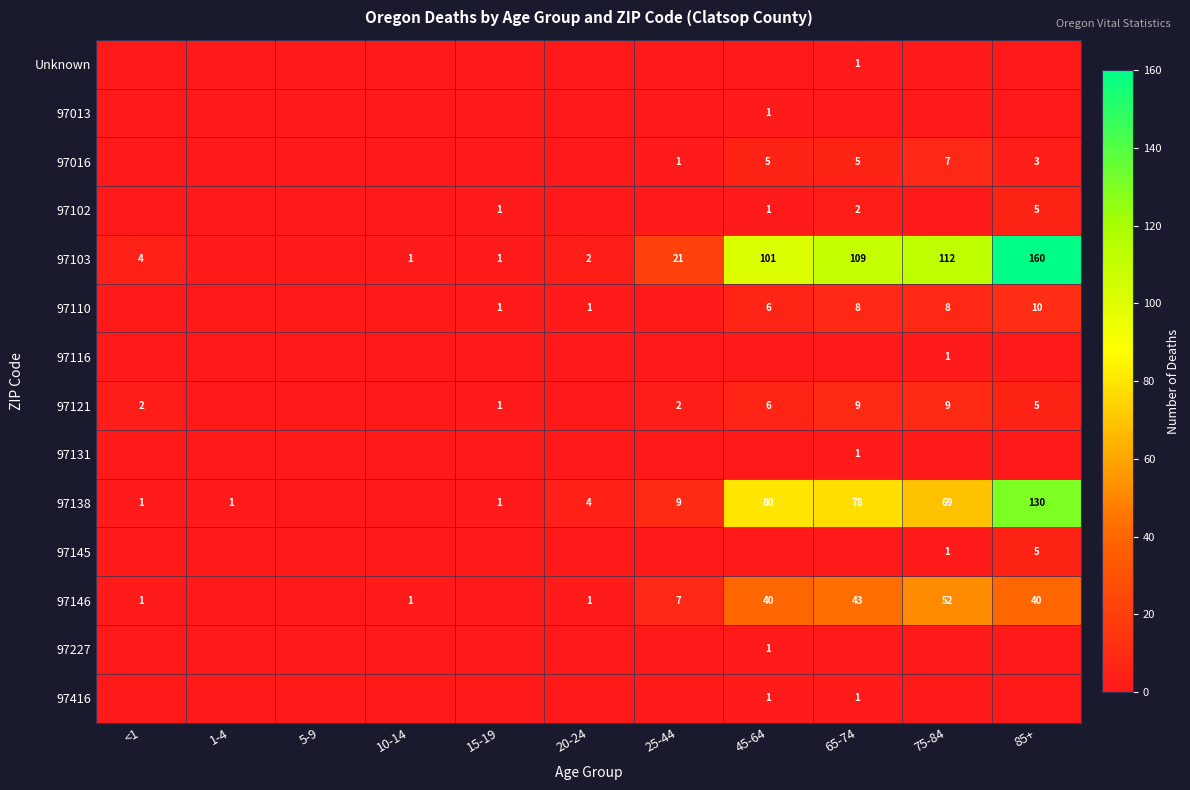

The 97103 series shows 21 at 25-44. True or false?

True